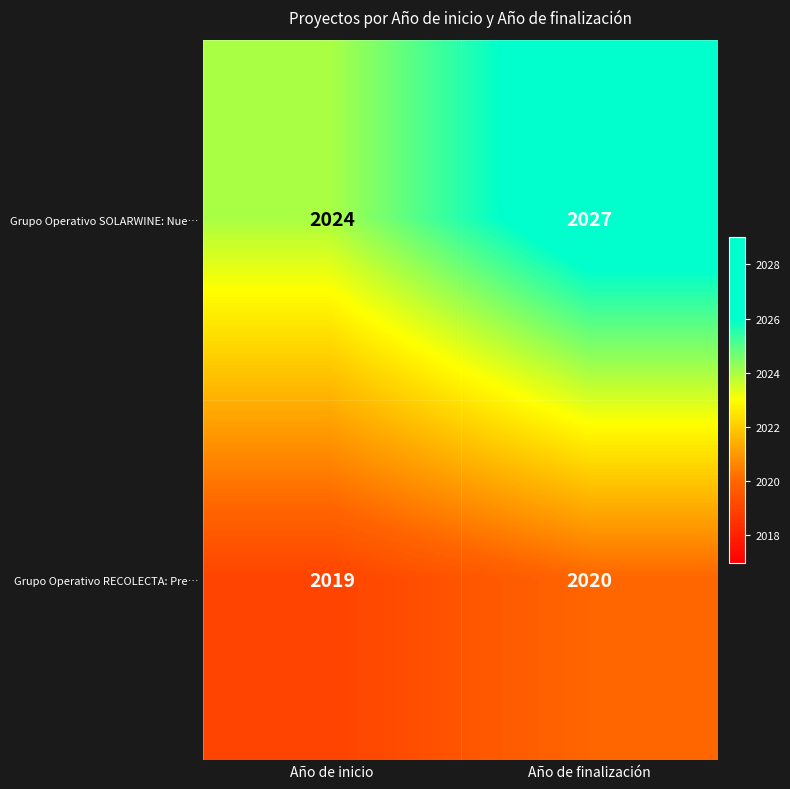

Rank the series at Año de inicio from lowest to highest value.

Grupo Operativo RECOLECTA: Pre…, Grupo Operativo SOLARWINE: Nue…